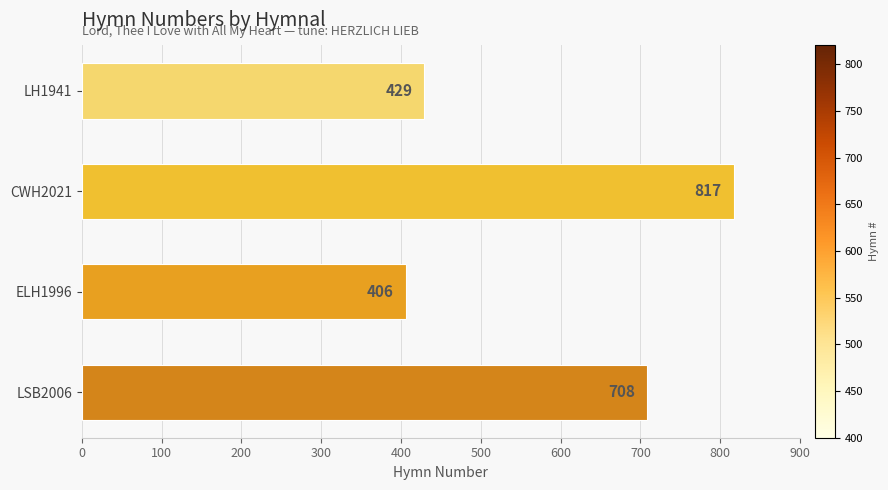

Rank the categories by value from lowest to highest.

ELH1996, LH1941, LSB2006, CWH2021